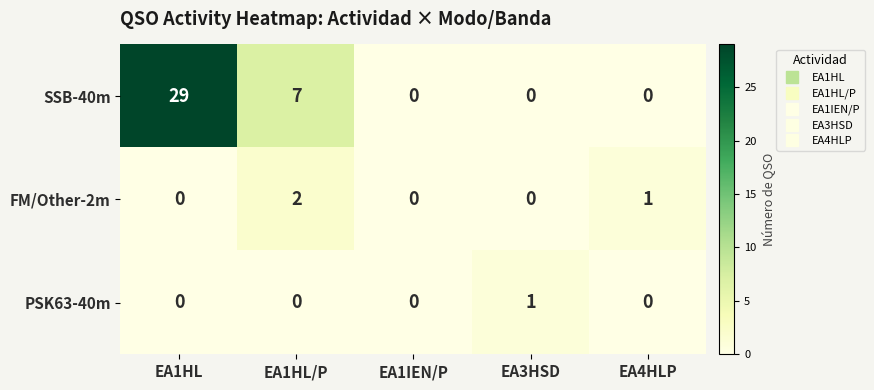

Reading left to right, list all the values displayed in this chart.

SSB-40m: 29	7	0	0	0
FM/Other-2m: 0	2	0	0	1
PSK63-40m: 0	0	0	1	0